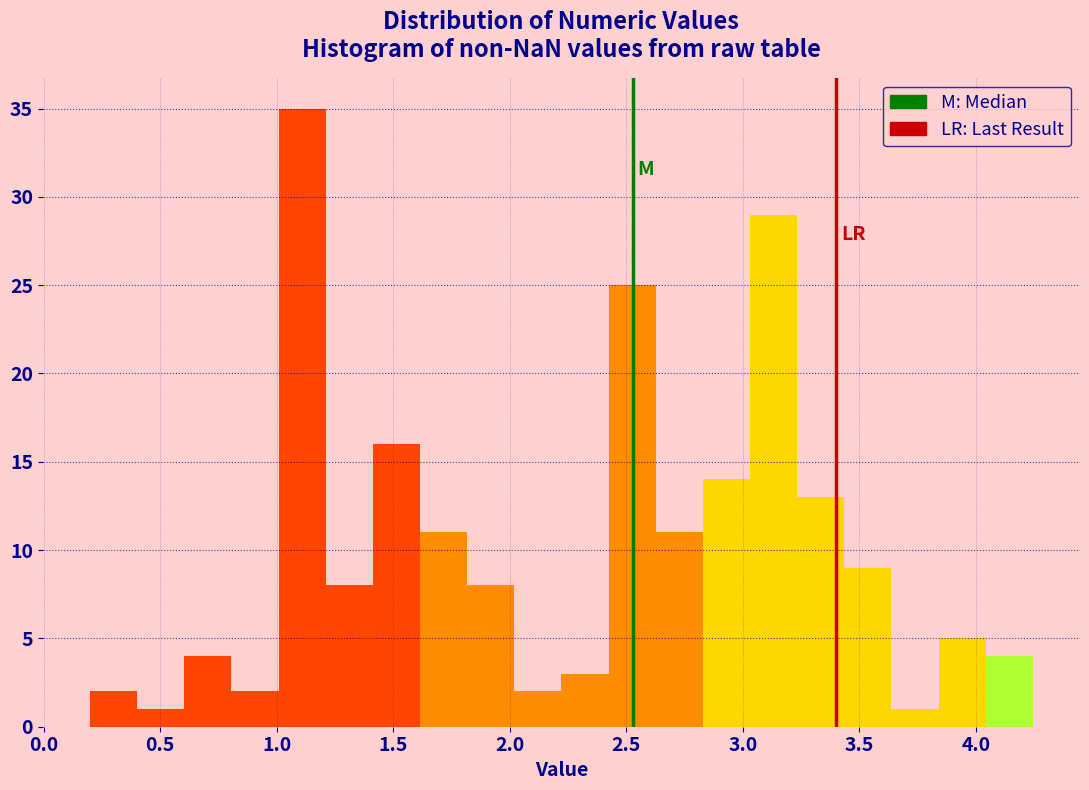

How tall is the bar that spans 3.65 to 3.85 on the x-axis? Neither the bar edges nor the heights are printed on the chart, so give them approximately, as read against the axes.

1